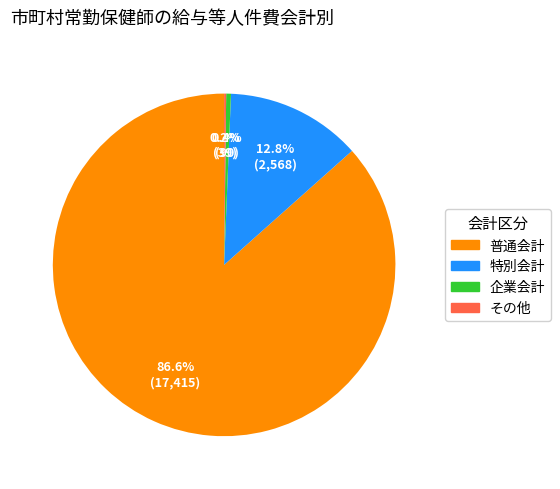

Which category has the biggest portion of the pie?

普通会計